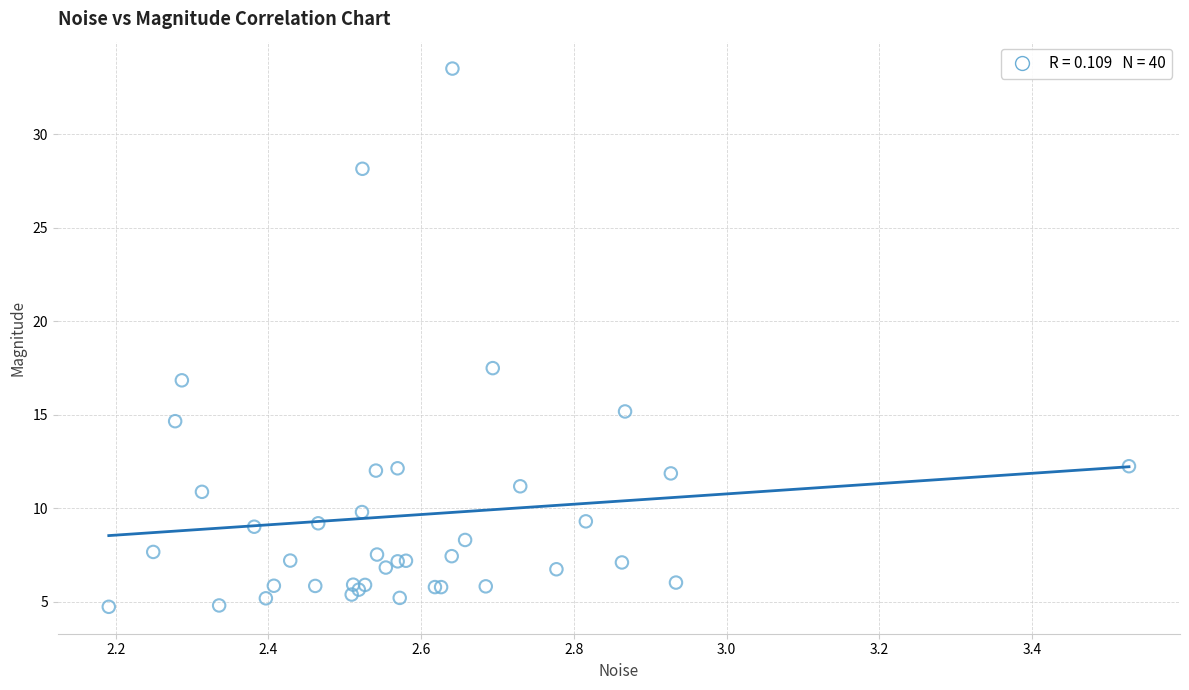

What Y value in the scatter plot is closest to 19?

17.5